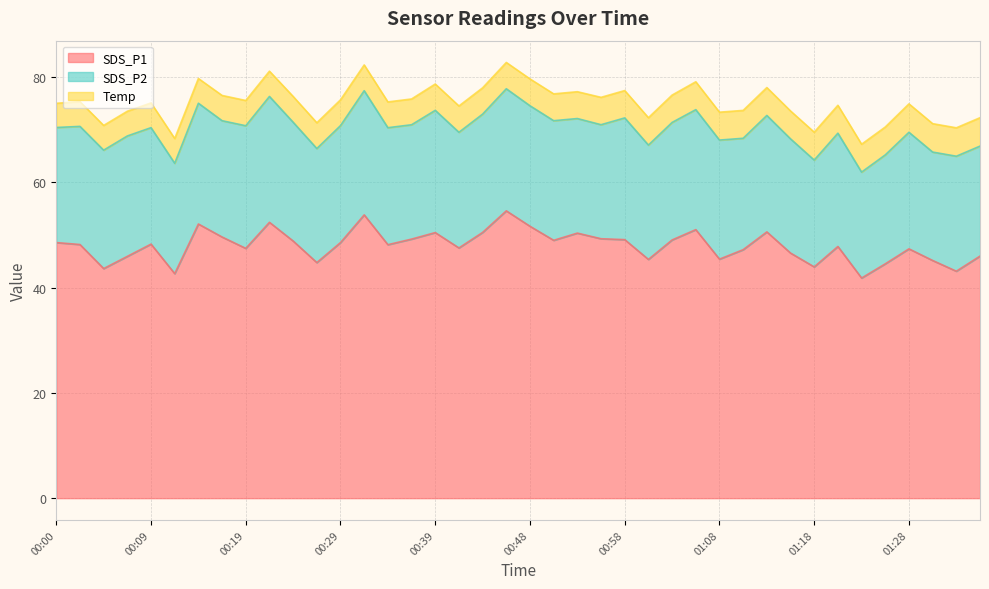

What is the maximum value shown in the chart?

54.6